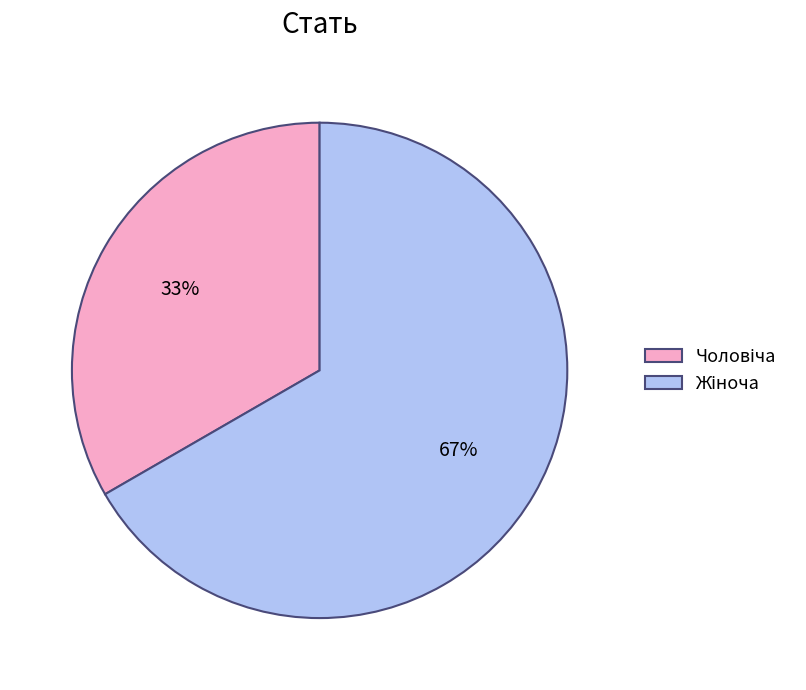

How many slices are in this pie chart?

2